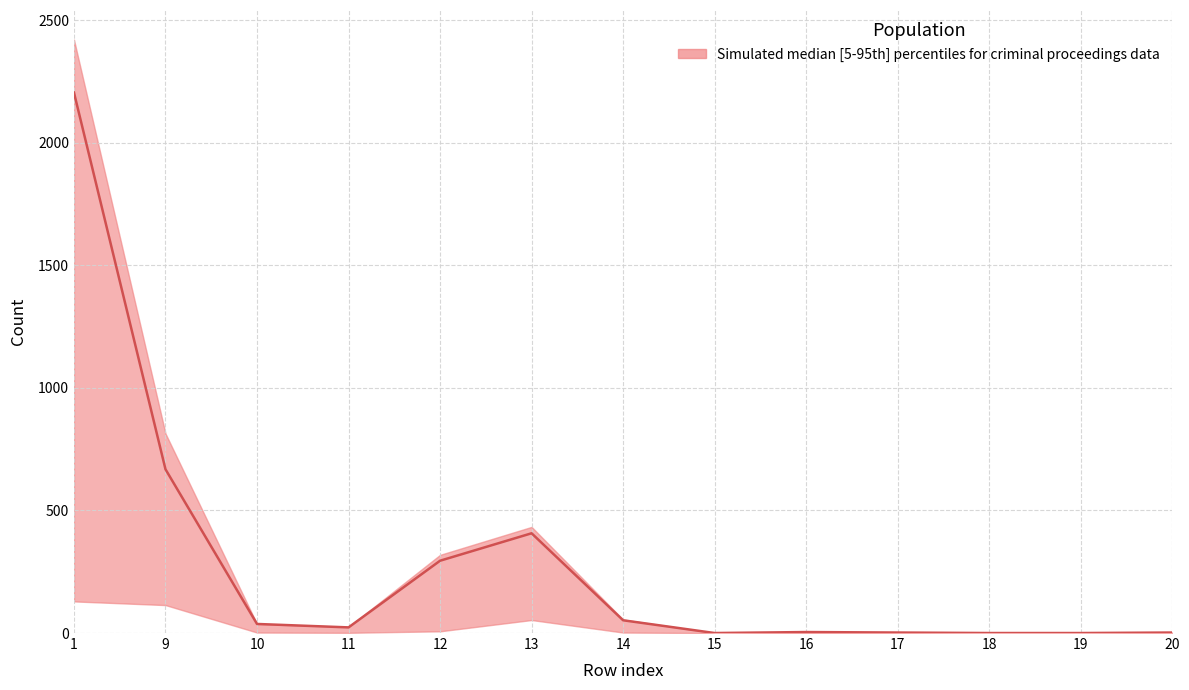

Is it true that median equals -1260 at 15?

False